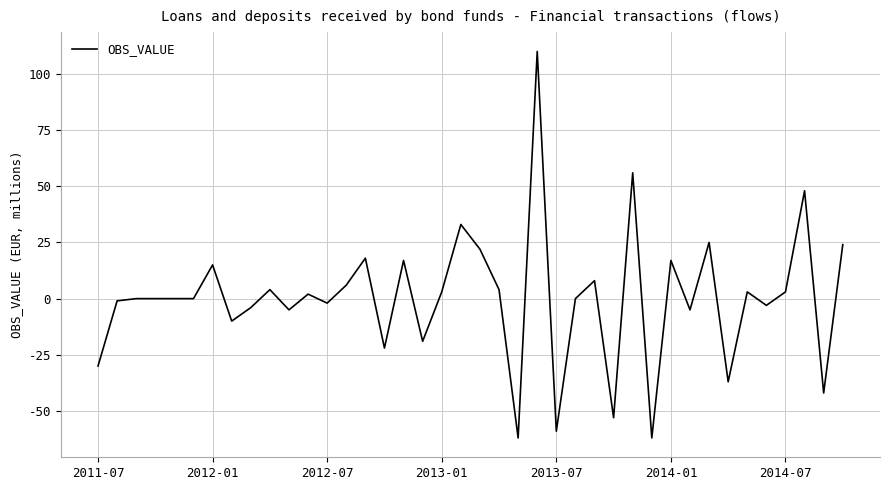

What is the difference between the maximum and second lowest values?

172